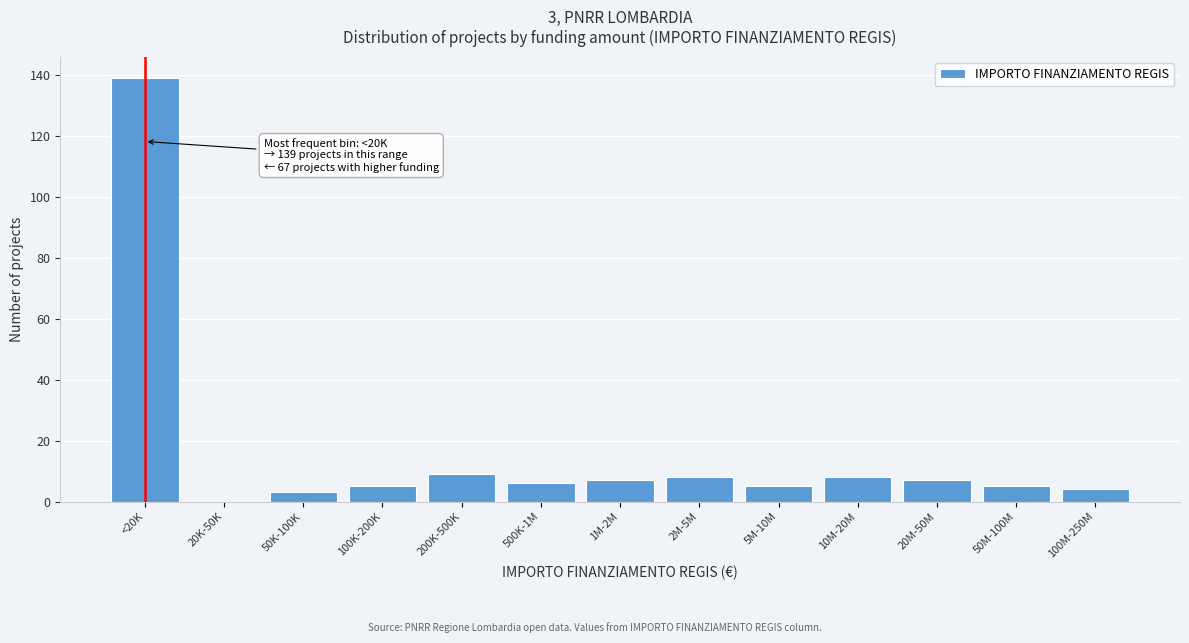

Reading left to right, list all the values displayed in this chart.

<20K=139	20K-50K=0	50K-100K=3	100K-200K=5	200K-500K=9	500K-1M=6	1M-2M=7	2M-5M=8	5M-10M=5	10M-20M=8	20M-50M=7	50M-100M=5	100M-250M=4